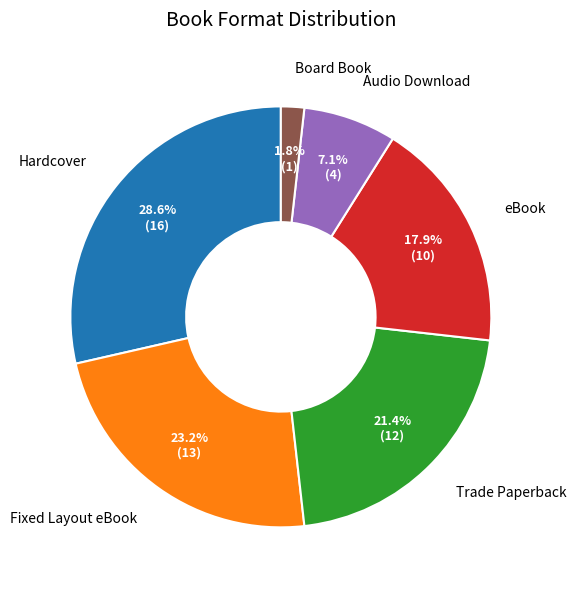

How much of the chart is everything except Board Book?

98.2%